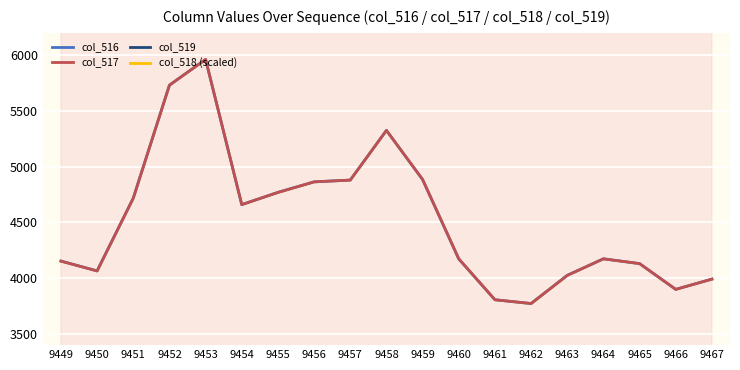

What are all the series names shown in the legend?

col_516, col_517, col_519, col_518 (scaled)